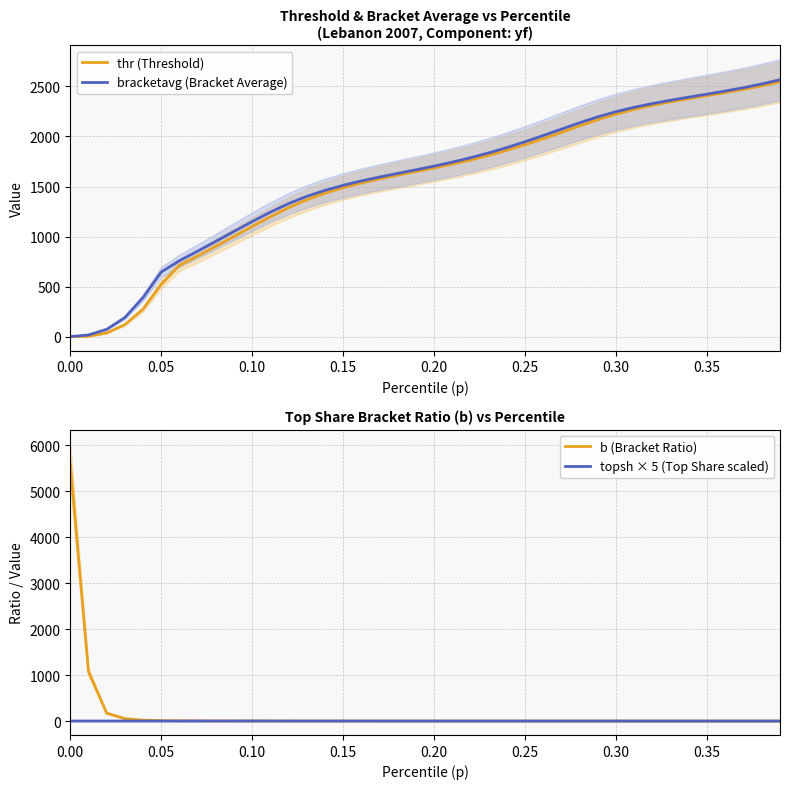

What is the highest value of the bracketavg (Bracket Average) series?

2565.9